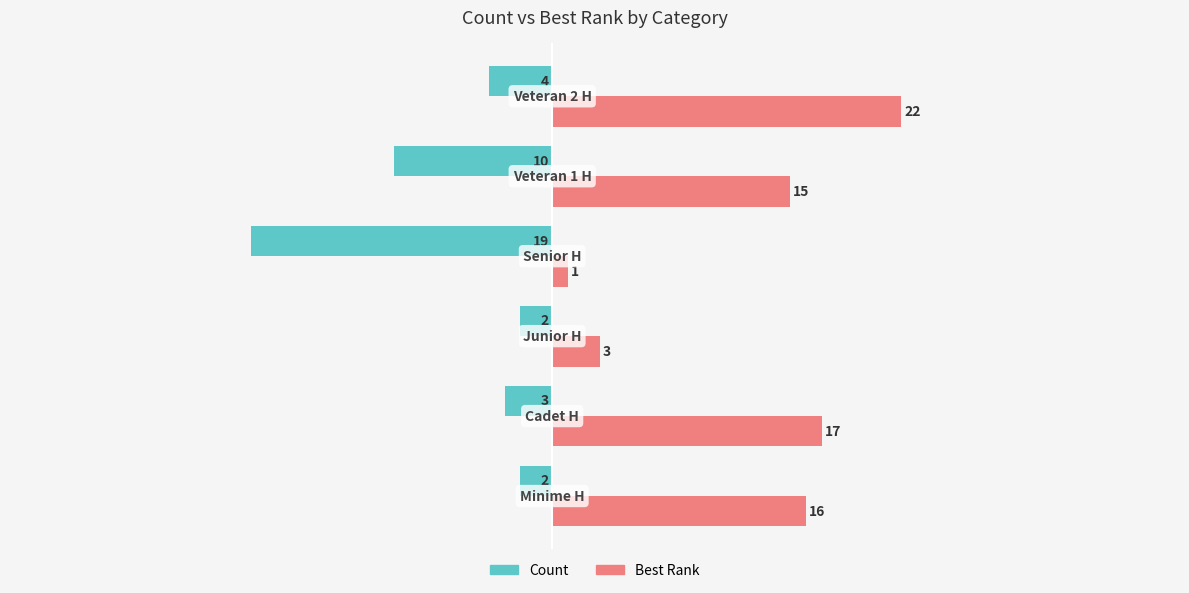

What is the lowest value of the Count series?

-19